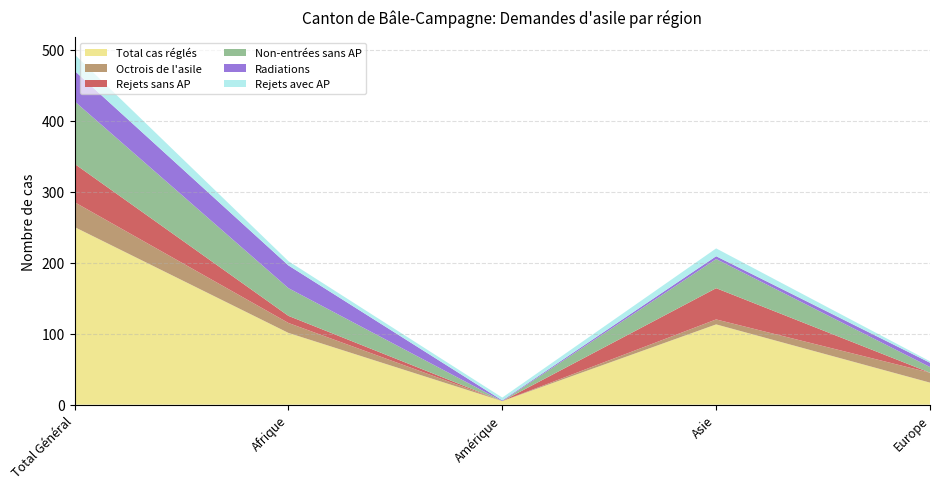

Reading left to right, extract all data points from this chart.

Total cas réglés: Total Général=250	Afrique=101	Amérique=5	Asie=113	Europe=31
Octrois de l'asile: Total Général=35	Afrique=14	Amérique=0	Asie=7	Europe=14
Rejets sans AP: Total Général=54	Afrique=10	Amérique=0	Asie=44	Europe=0
Non-entrées sans AP: Total Général=88	Afrique=39	Amérique=0	Asie=41	Europe=8
Radiations: Total Général=43	Afrique=32	Amérique=1	Asie=4	Europe=6
Rejets avec AP: Total Général=23	Afrique=6	Amérique=4	Asie=11	Europe=2